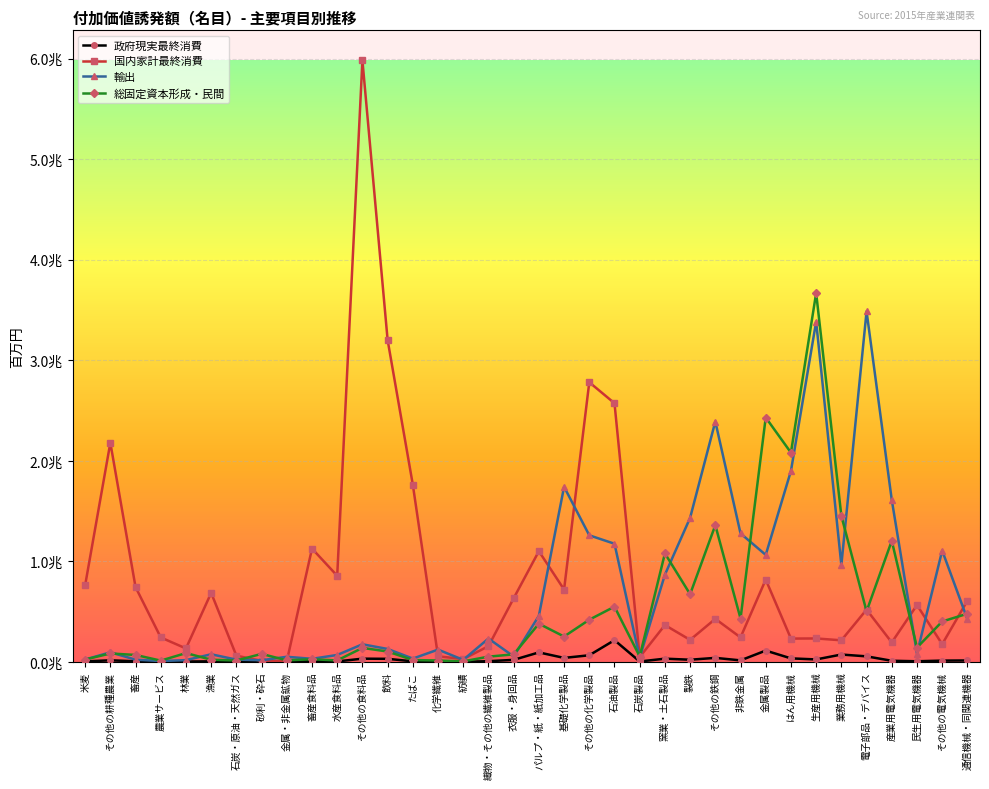

At which label does 国内家計最終消費 first exceed 519918?

米麦